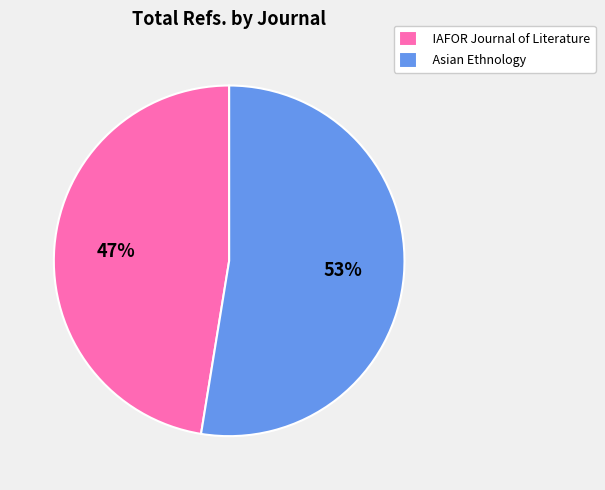

To the nearest percent, what portion does IAFOR Journal of Literature represent?

47%